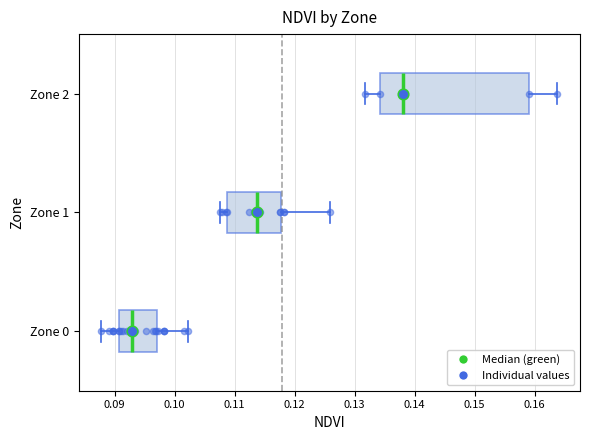

Comparing the boxes themselves (not the whiskers), which one is the widest?

Zone 2